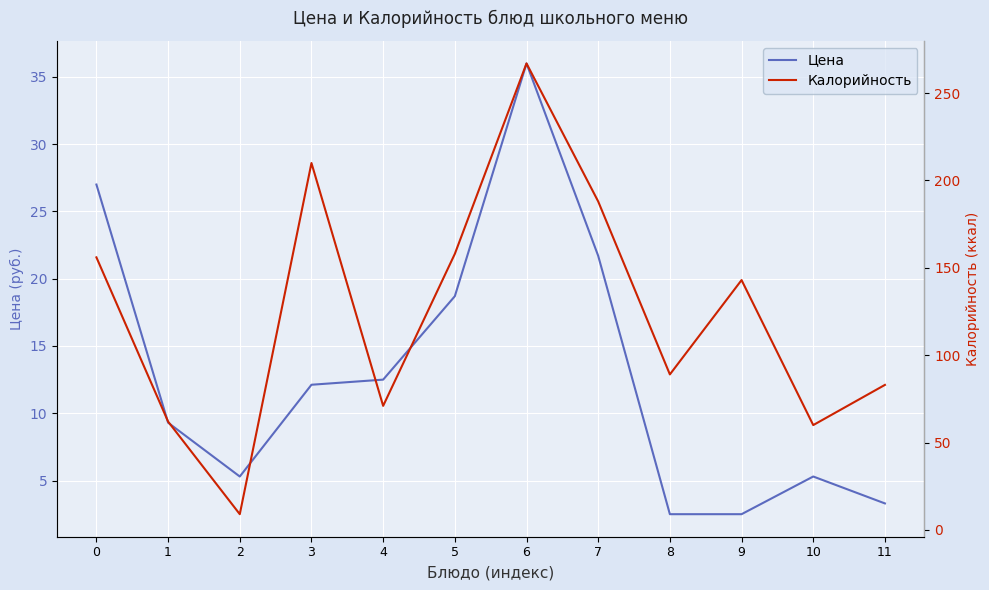

True or false: Калорийность and Цена cross at least once.

False